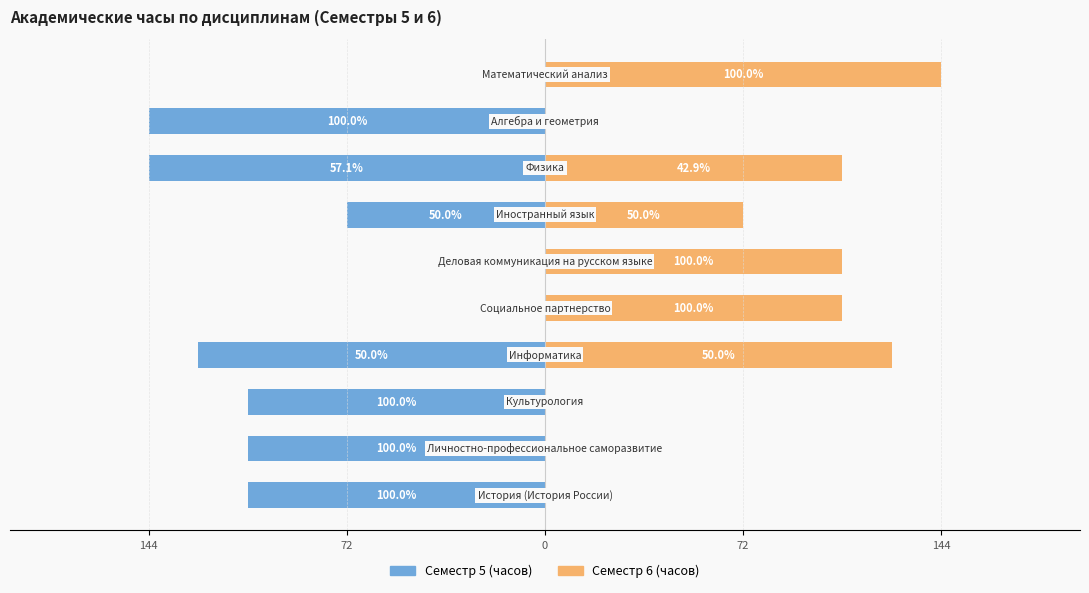

How many Семестр 6 (часов) values are between 0 and 108?

8